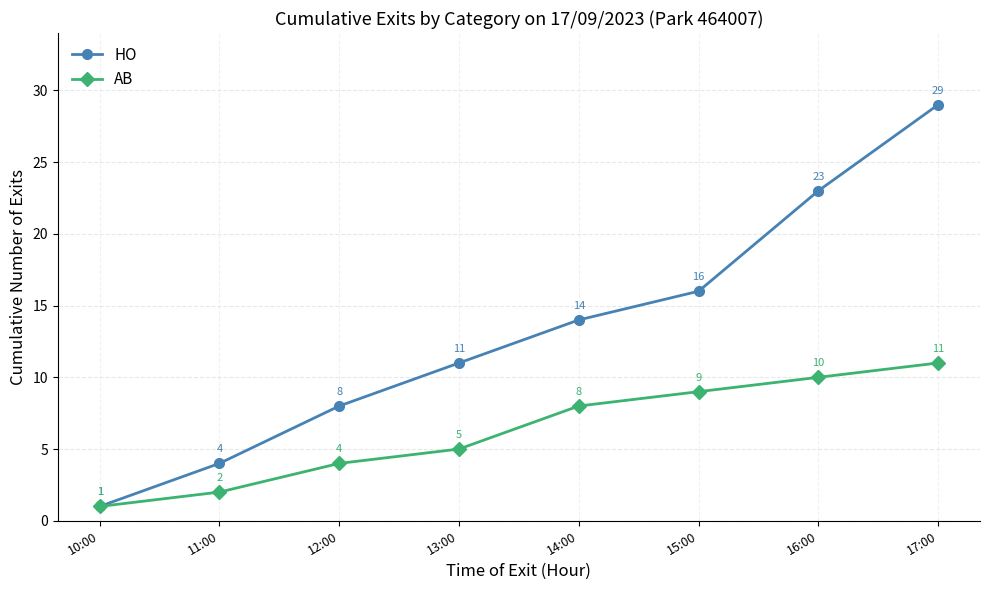

Reading left to right, extract all data points from this chart.

HO: 1	4	8	11	14	16	23	29
AB: 1	2	4	5	8	9	10	11